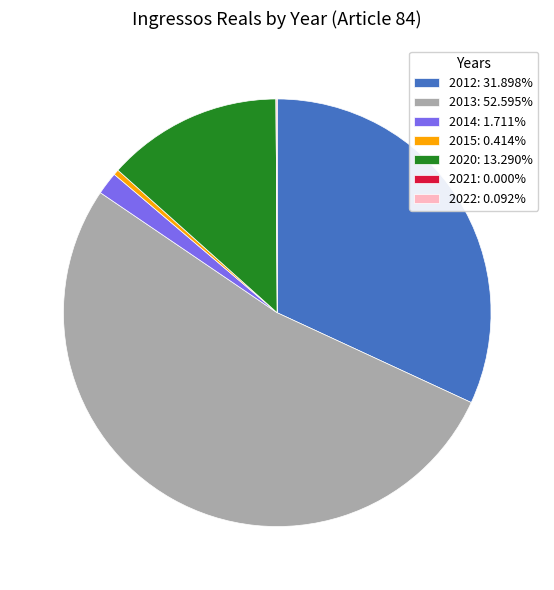

What is the largest slice in the pie chart?

2013